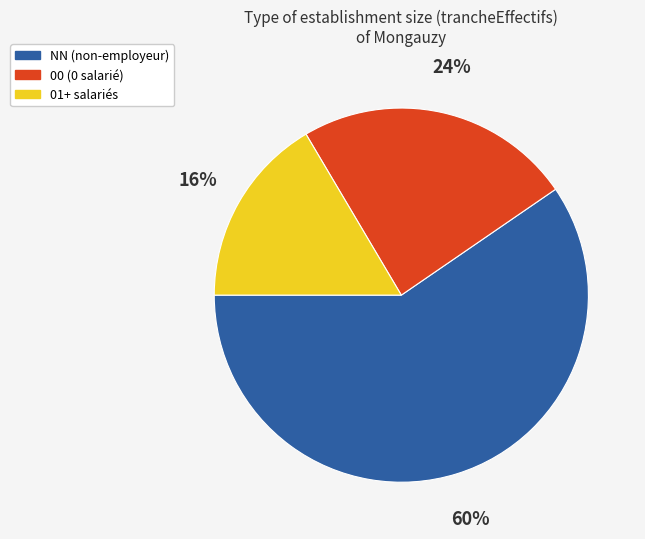

Does any single category account for the majority?

Yes